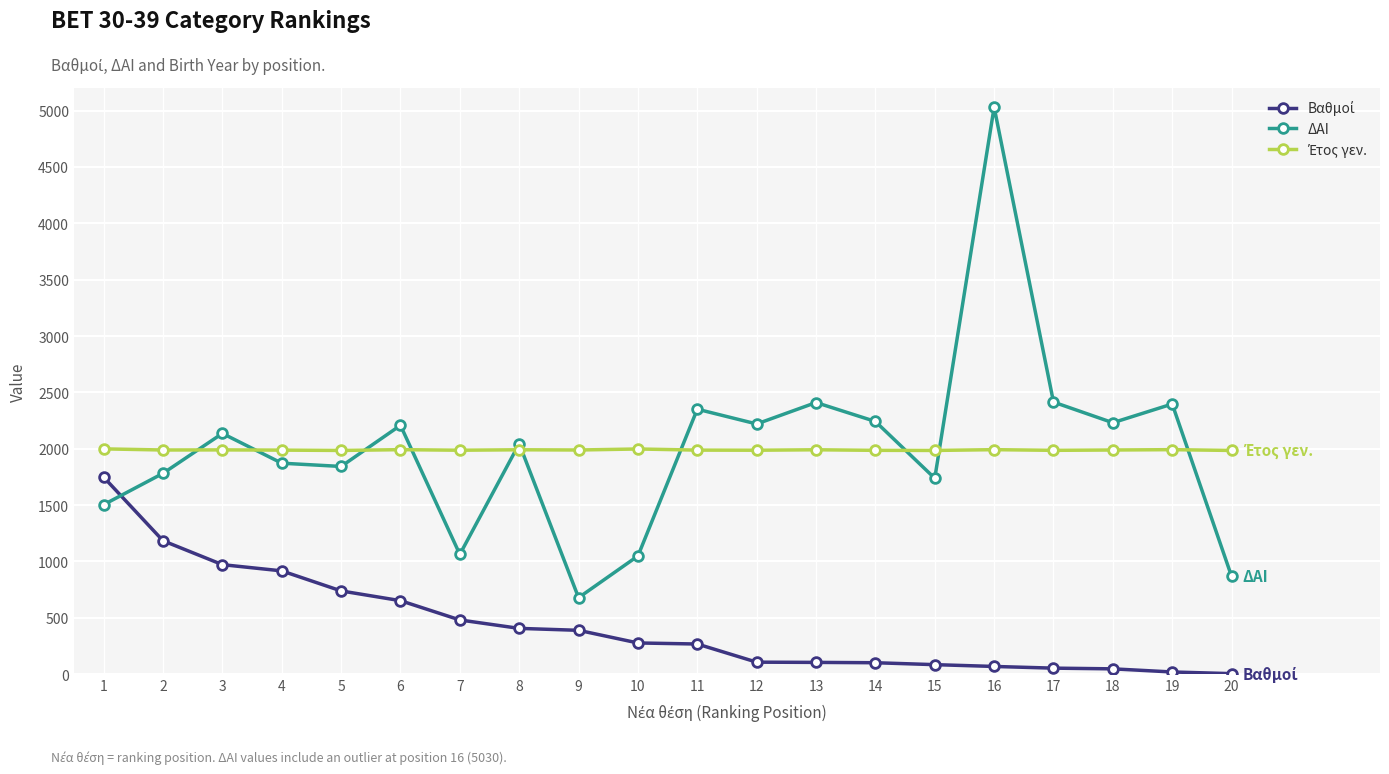

Which series has the widest spread of values?

ΔΑΙ